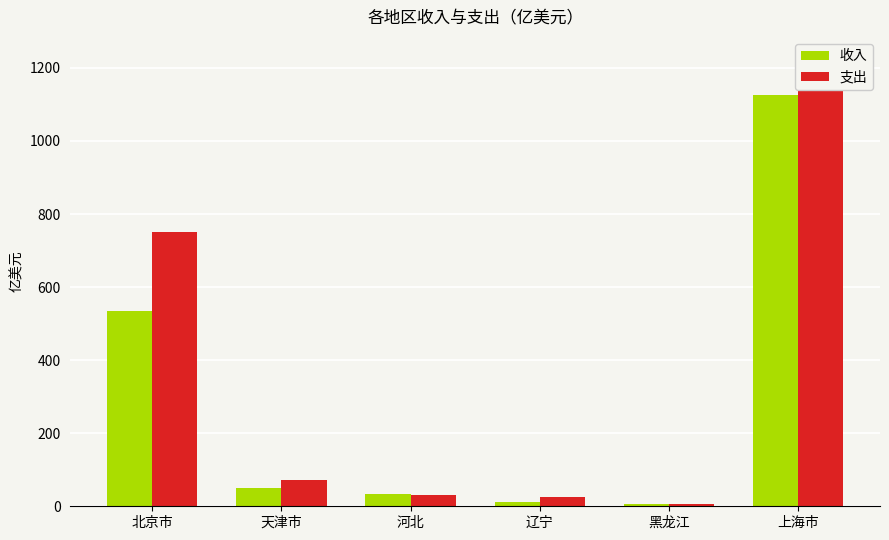

What is the difference between the highest and lowest values at 黑龙江?

1.6